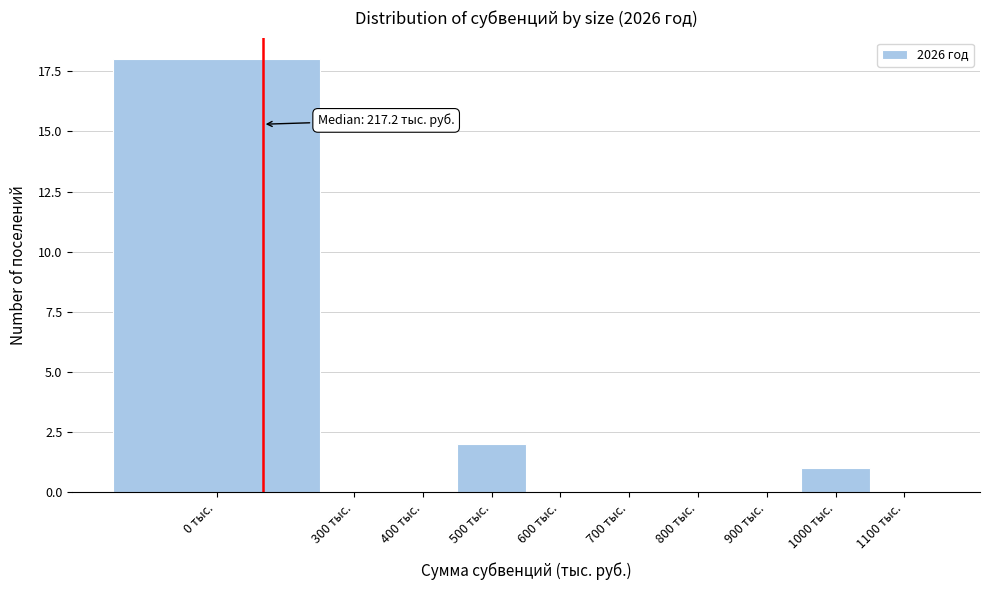

Reading right to left, list all the values displayed in this chart.

1100 тыс.=0	1000 тыс.=1	900 тыс.=0	800 тыс.=0	700 тыс.=0	600 тыс.=0	500 тыс.=2	400 тыс.=0	300 тыс.=0	0 тыс.=18